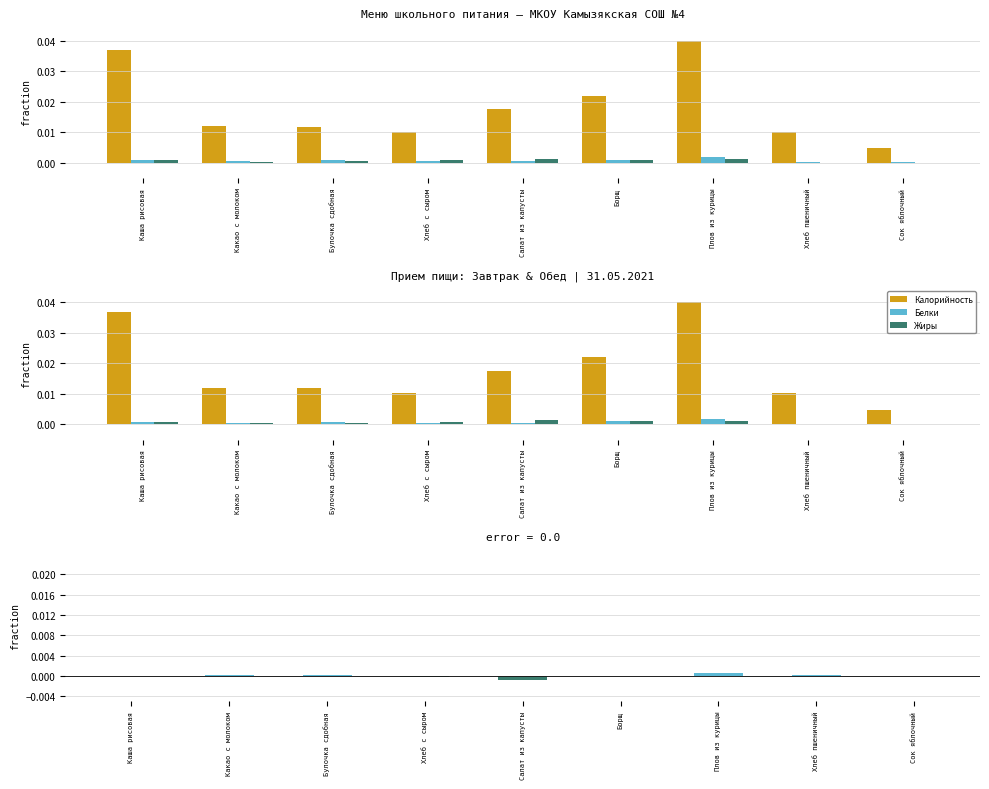

Which category has the highest value across all series?

Плов из курицы